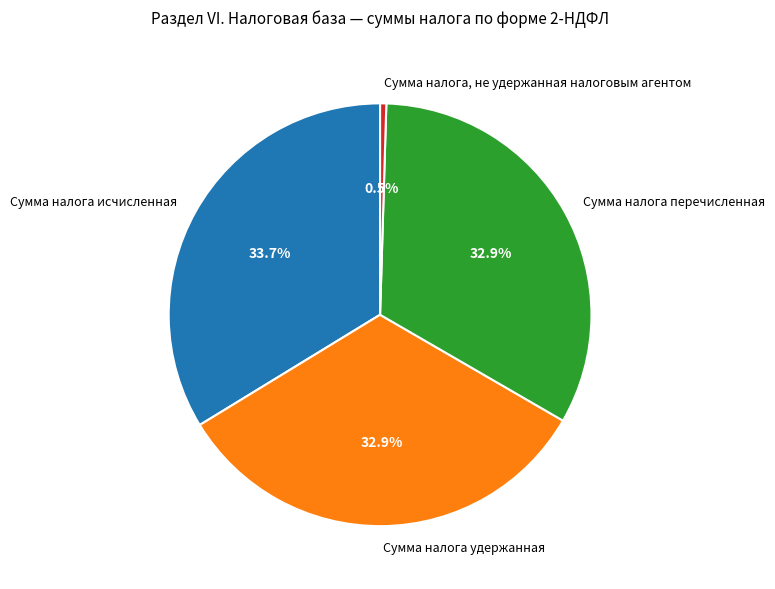

Does Сумма налога удержанная account for over 50% of the chart?

No